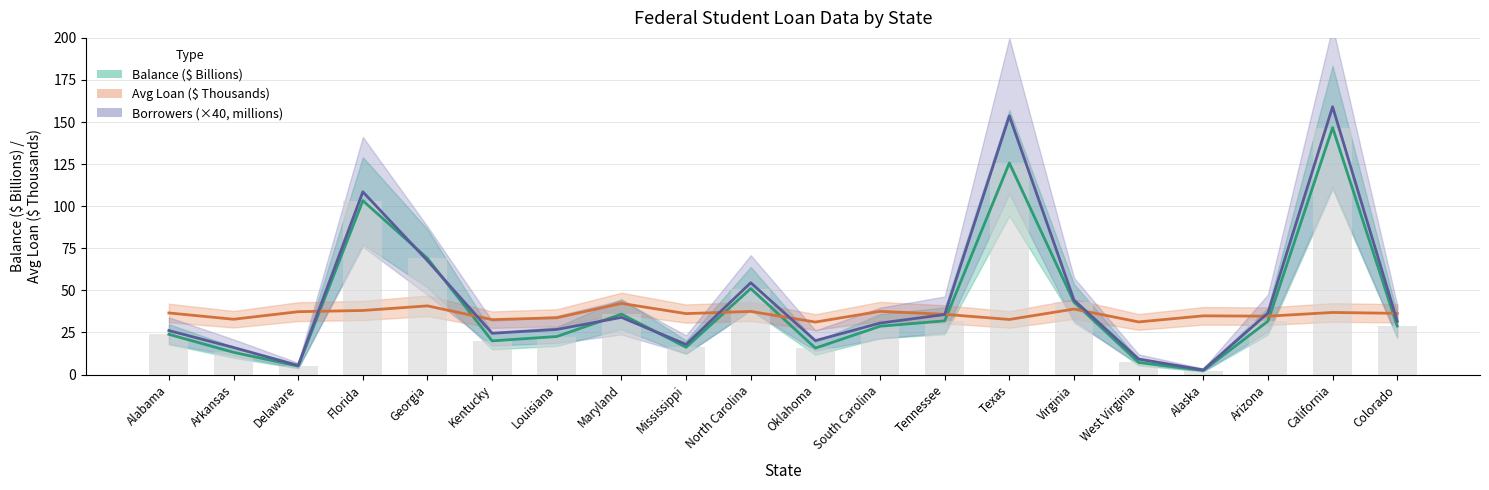

Is the value of Avg Loan ($ Thousands) at Georgia greater than the value of Borrowers (×40, millions) at Georgia?

No